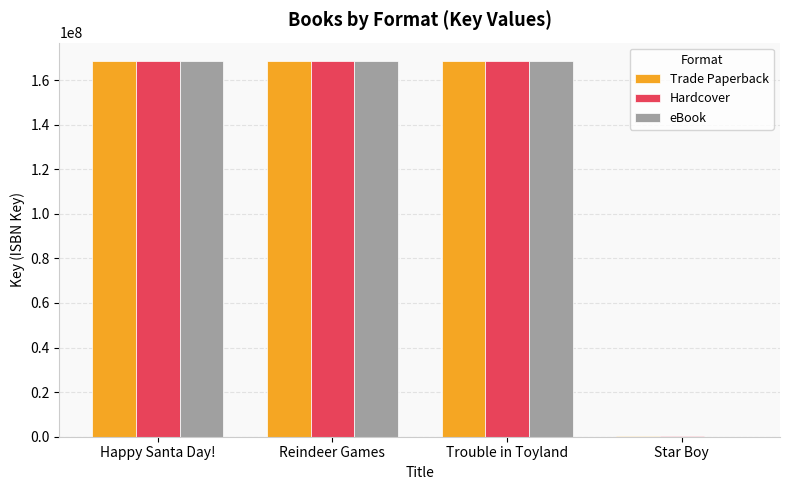

What is the maximum value shown in the chart?

168354605